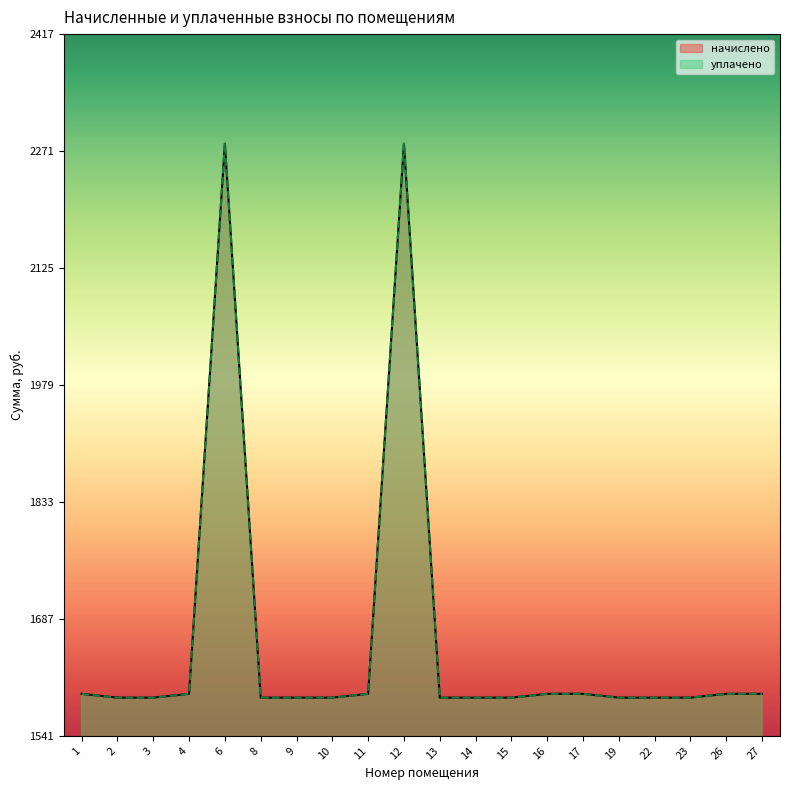

True or false: начислено has a value of 1588.4 at 2.

True